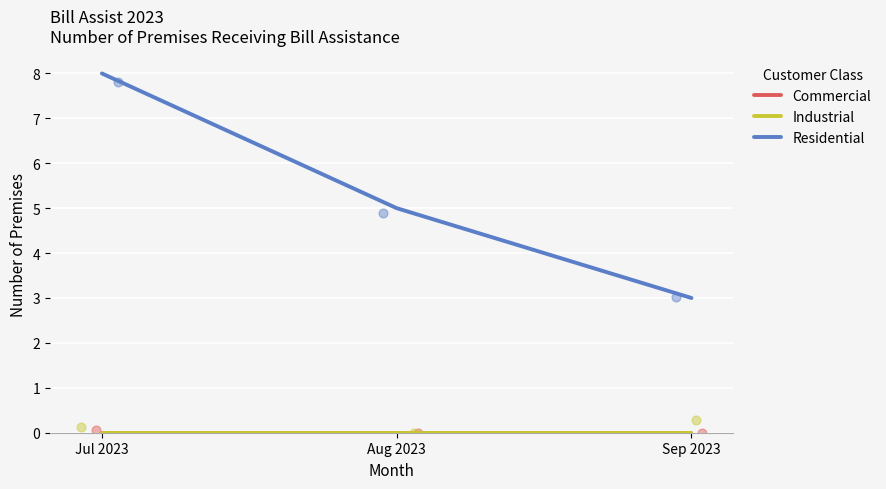

Which series reaches the maximum Y coordinate?

Residential